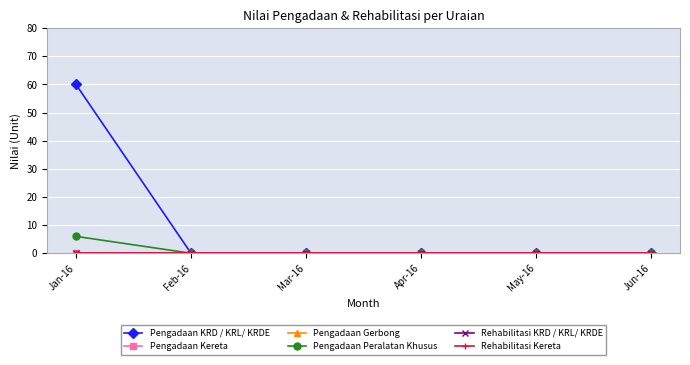

How many distinct data groups are displayed?

6